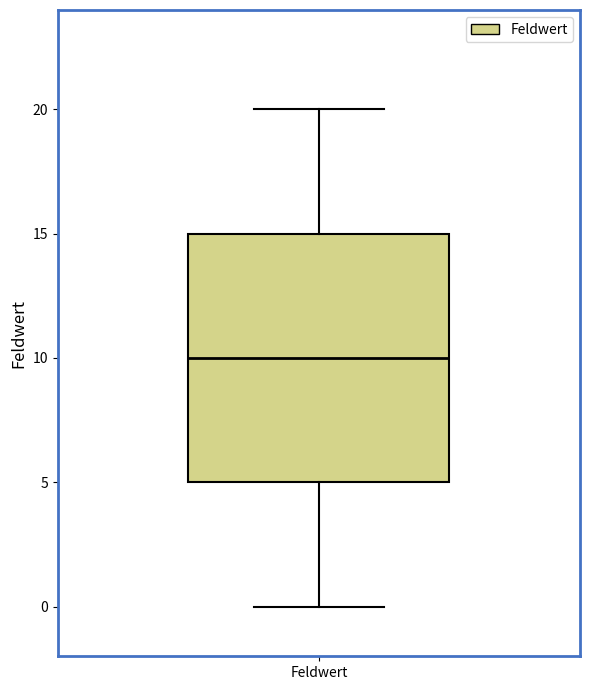

Transcribe this box plot: give where the median line is, the range the box spans, and where the two whiskers end, as read against the y-axis. The values are not printed on the chart, so give them approximately, as read against the axis.

median 10, box 5 to 15, whiskers 0 to 20